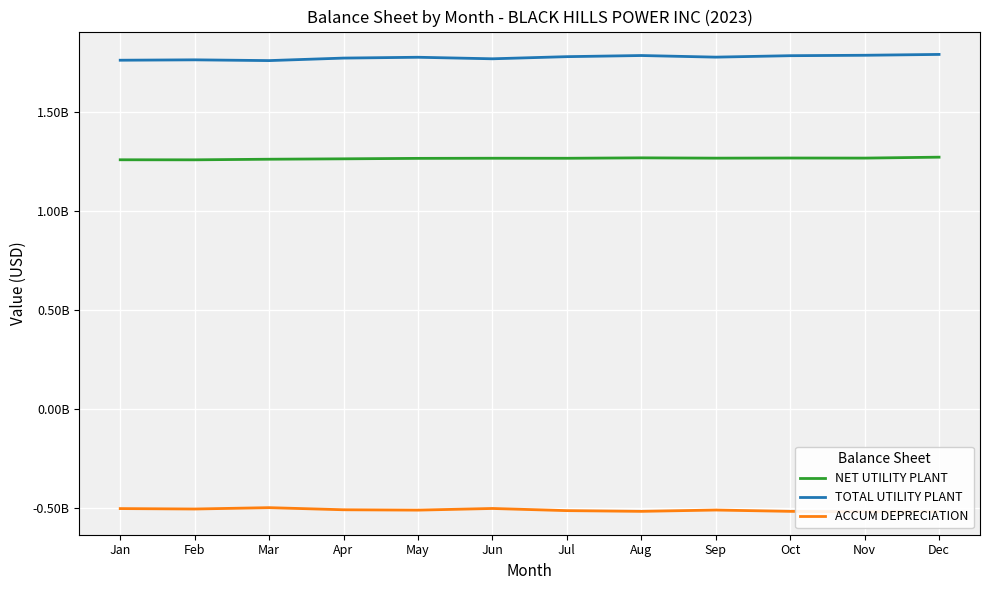

What is the value of the TOTAL UTILITY PLANT point at the 7th from the left?

1776537040